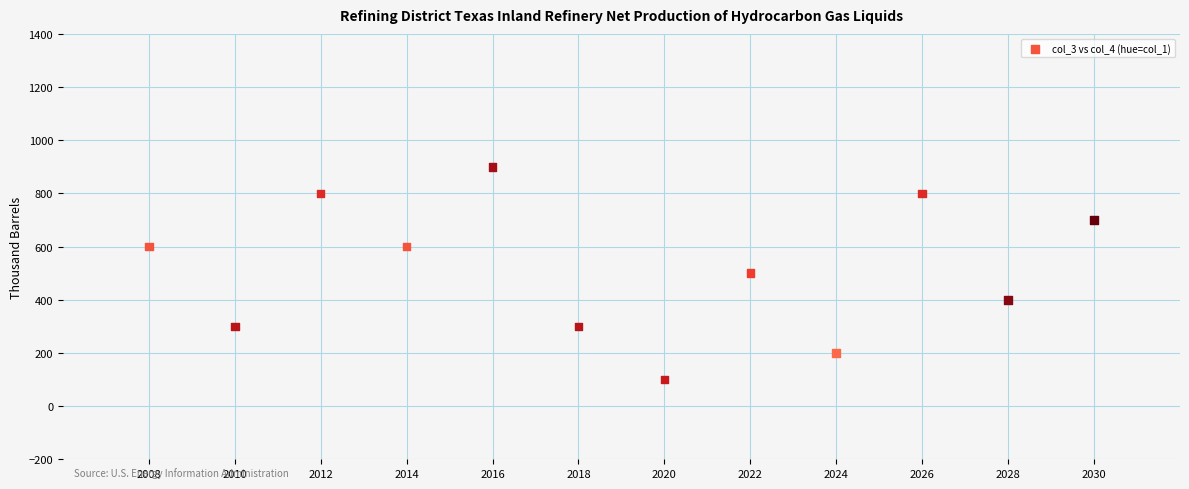

What is the average Y value?

517